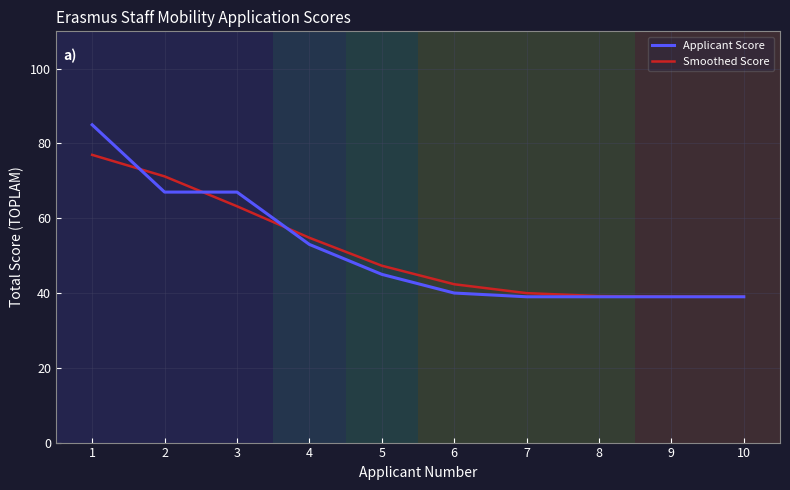

How many lines are shown in the chart?

2